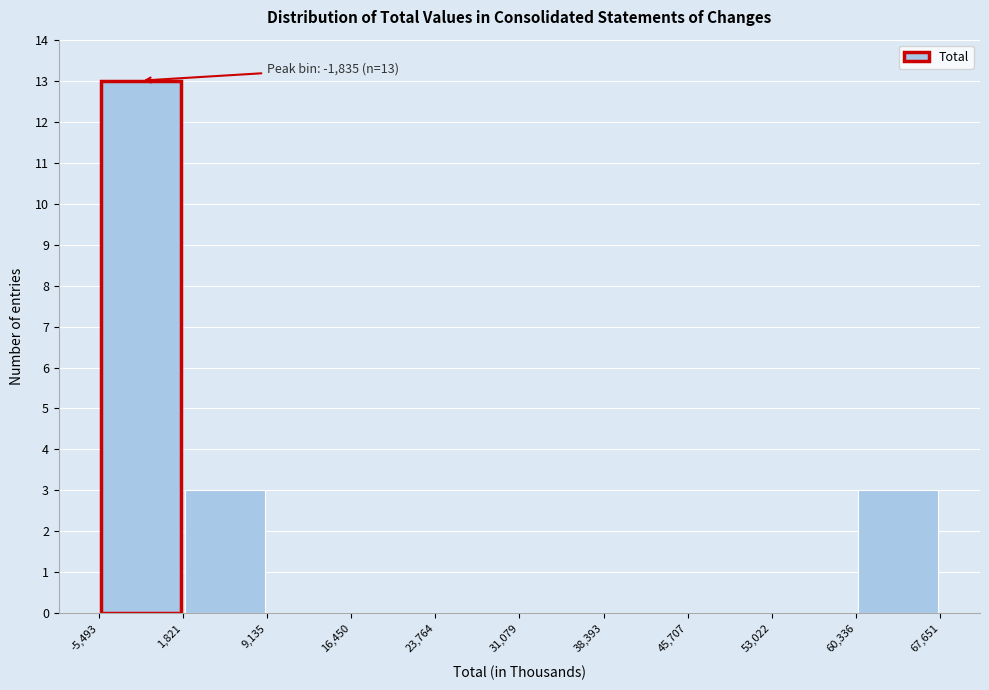

Which range on the x-axis has the tallest bar?

-5,493 to 1,821